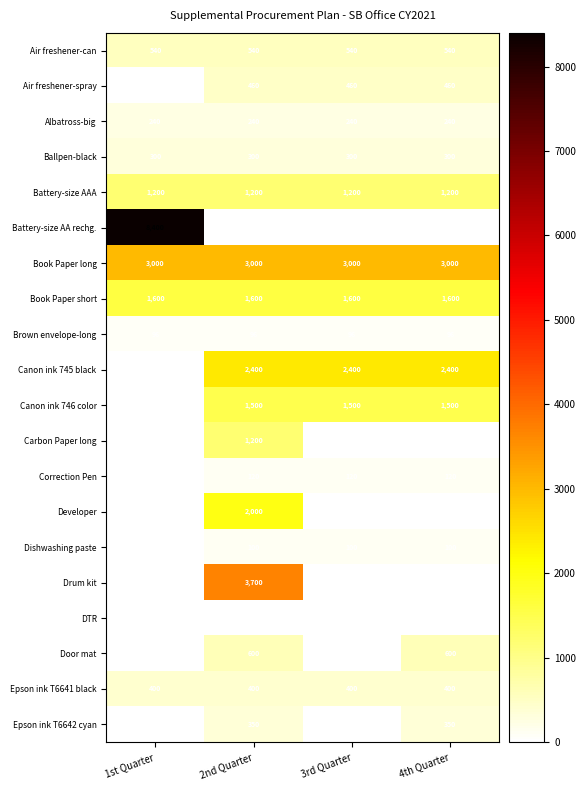

What is the sum of the Epson ink T6641 black values at 4th Quarter and 2nd Quarter?

800